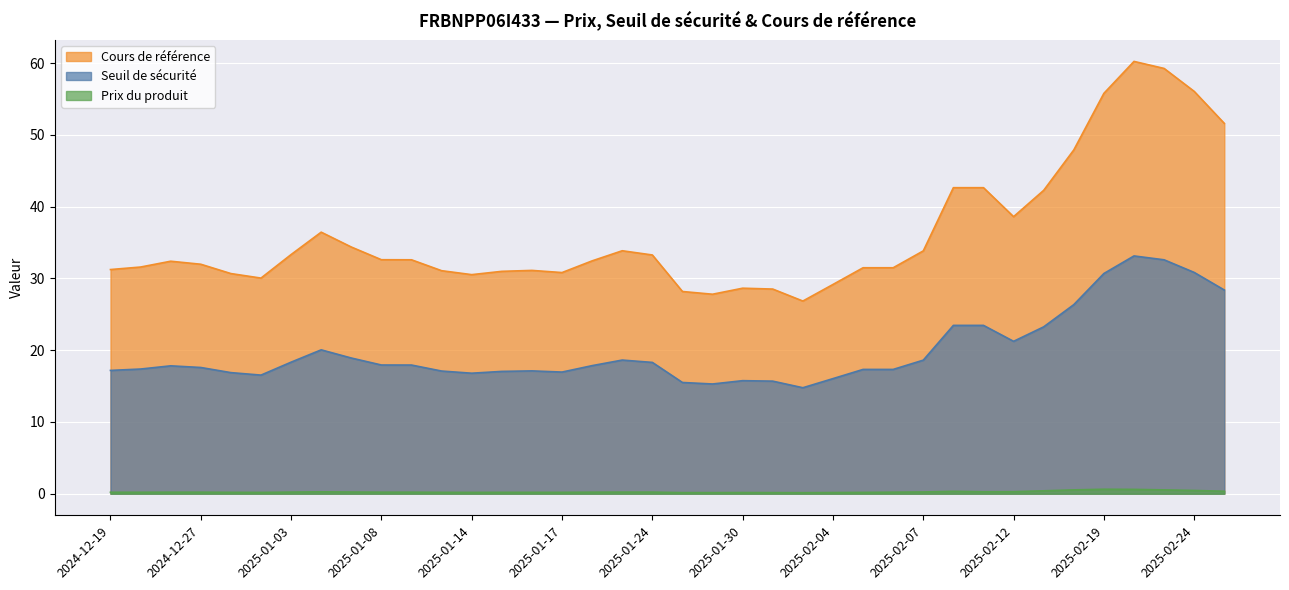

True or false: Prix du produit and Seuil de sécurité cross at least once.

False